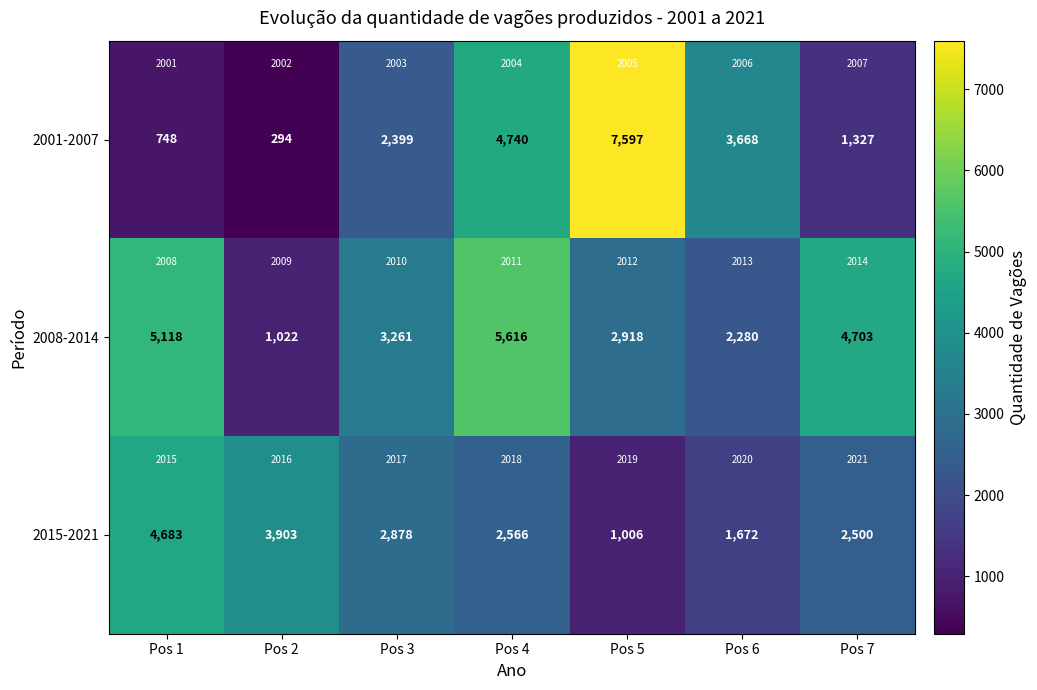

How many values in the 2015-2021 series are below 2566?

3